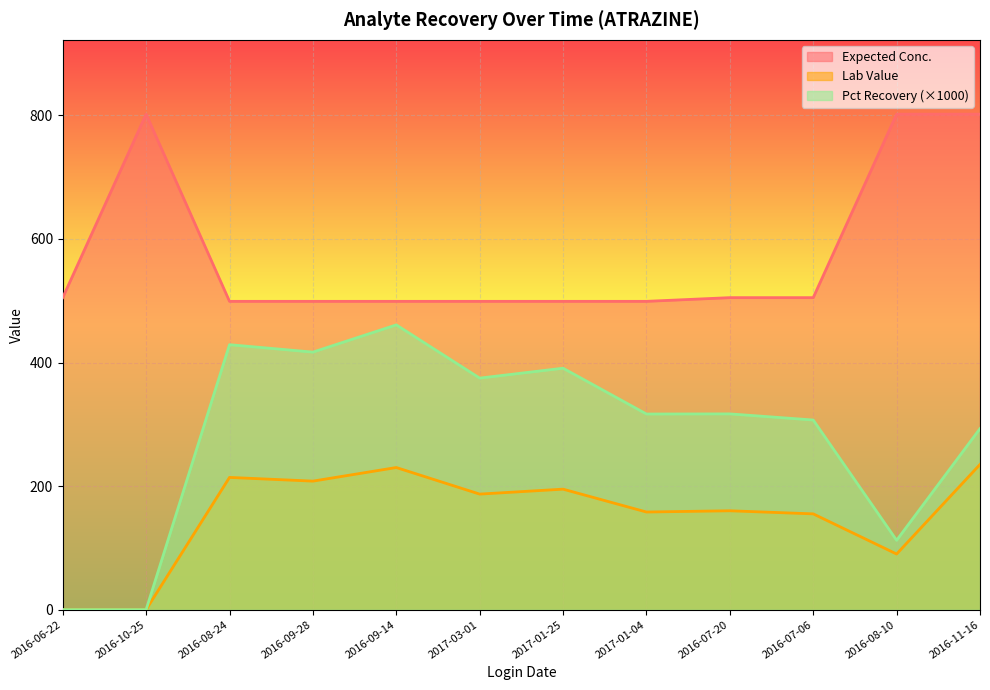

Which series has the largest total across all categories?

Expected Conc.